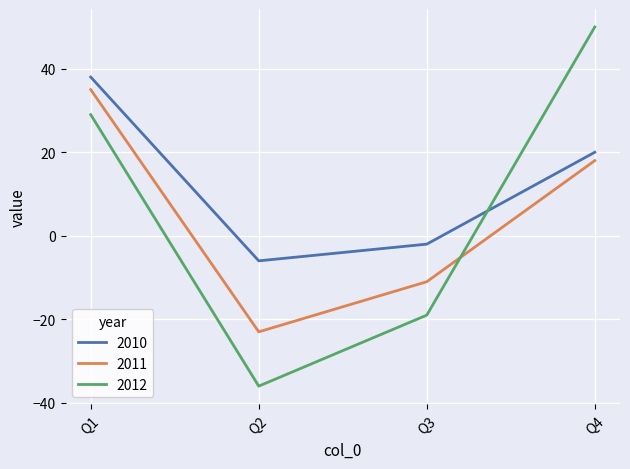

The 2011 series shows -36 at Q2. True or false?

False